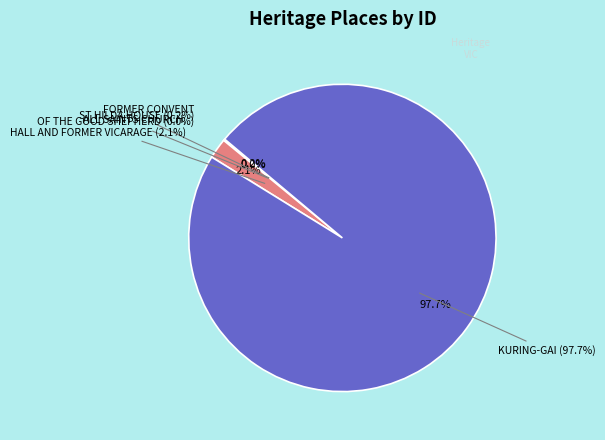

What is the ratio of the value at KURING-GAI to the value at FORMER CONVENT OF THE GOOD SHEPHERD?

208328.0